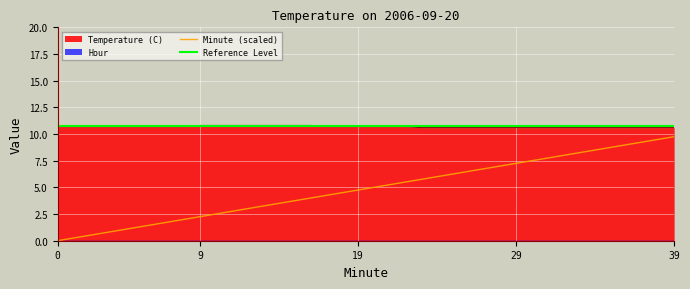

Between 16 and 30, which is larger?

30